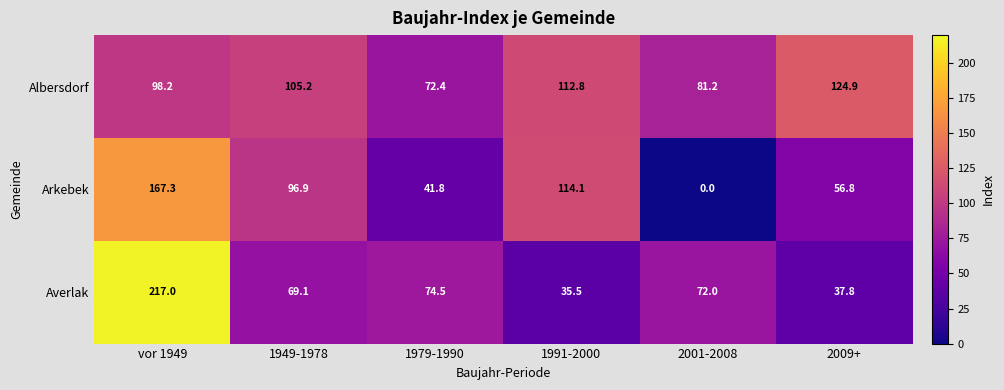

At how many categories does at least one series exceed 215?

1